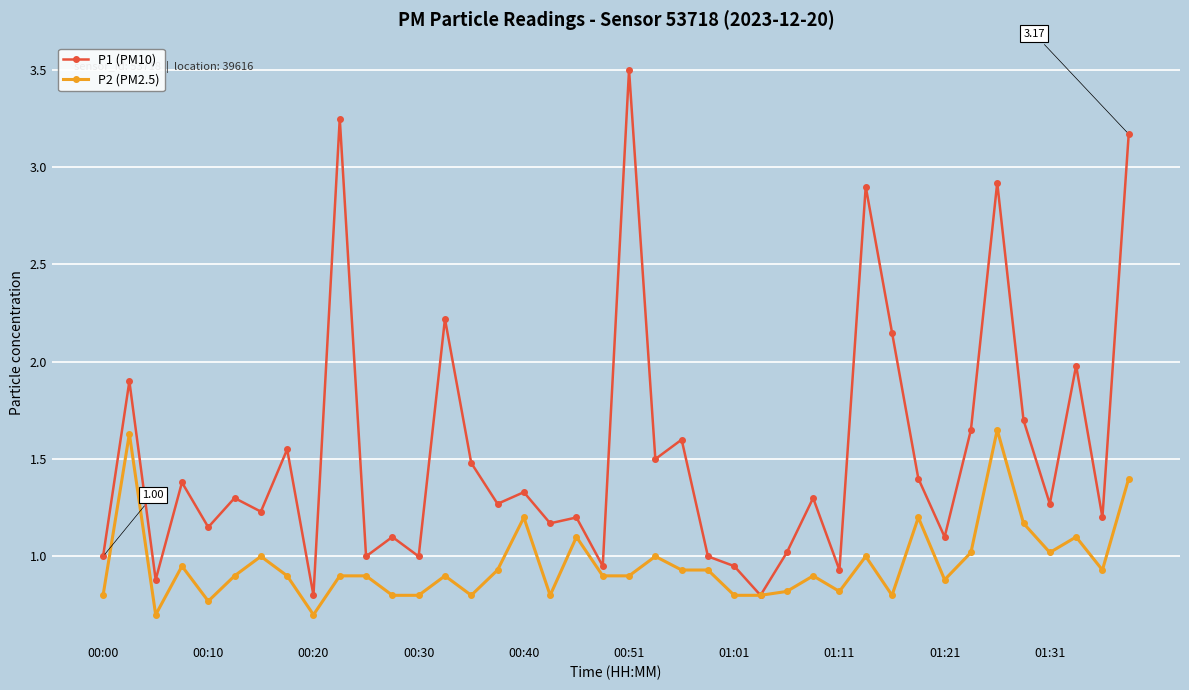

What is the minimum value for P1 (PM10)?

0.8